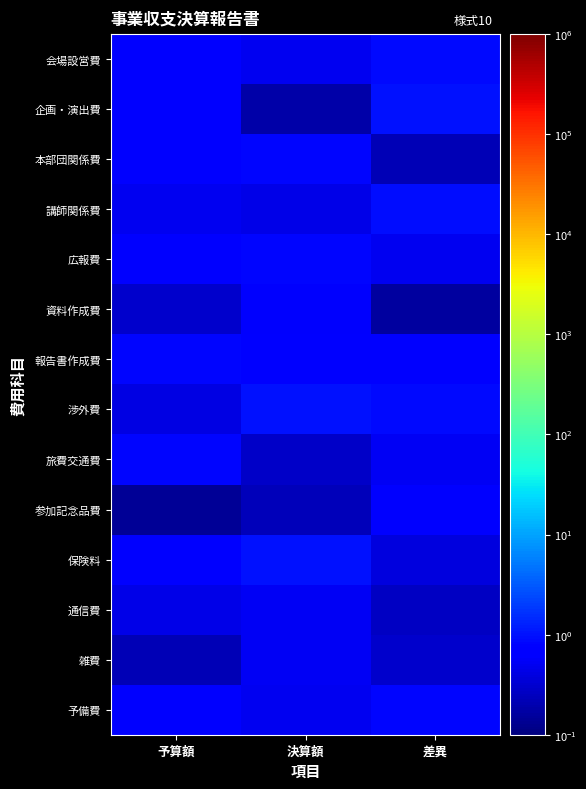

What is the difference between the highest and lowest values at 予算額?

0.7